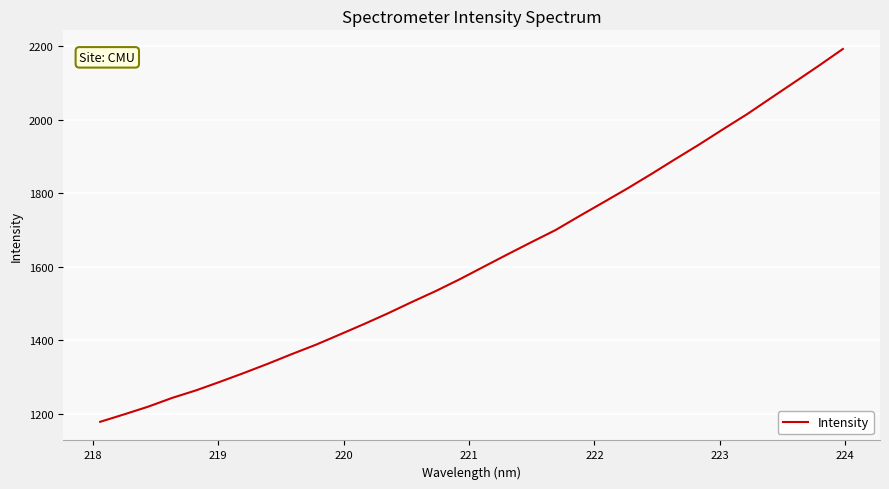

What is the minimum value shown in the chart?

1177.4